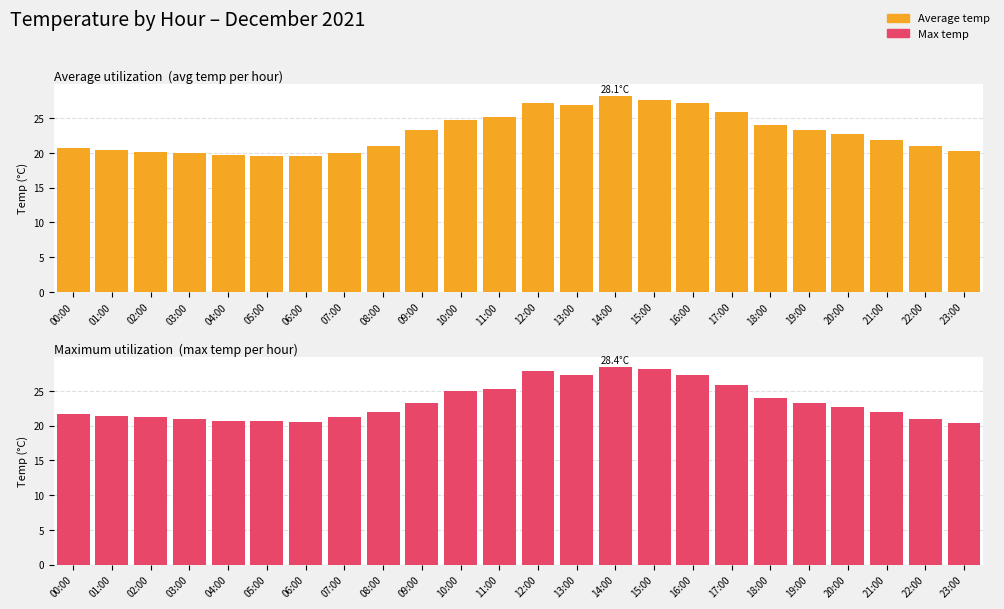

Is it true that Max temp equals 21.7 at 00:00?

True